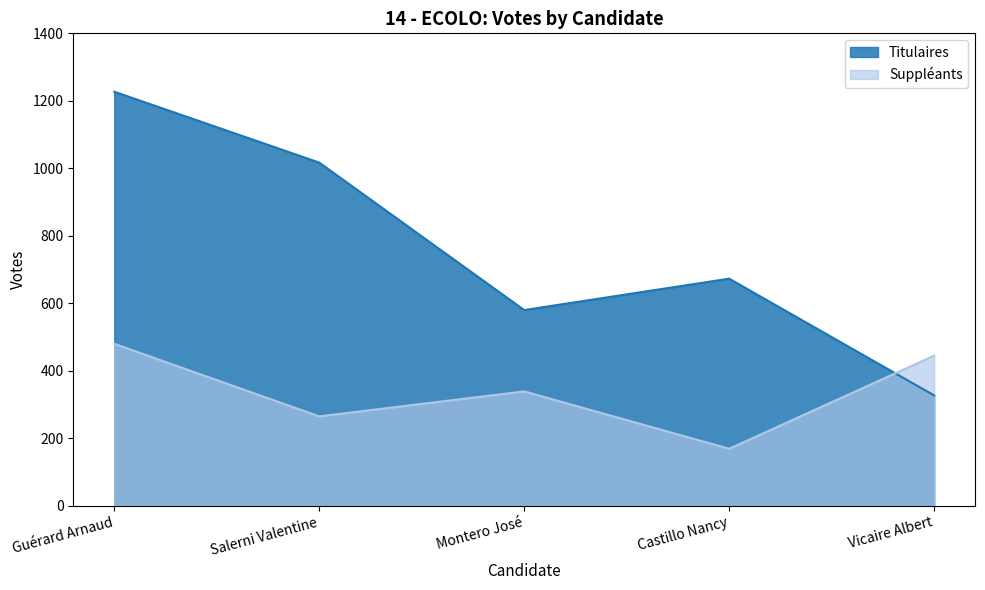

Which label corresponds to the smallest value in the chart?

Castillo Nancy